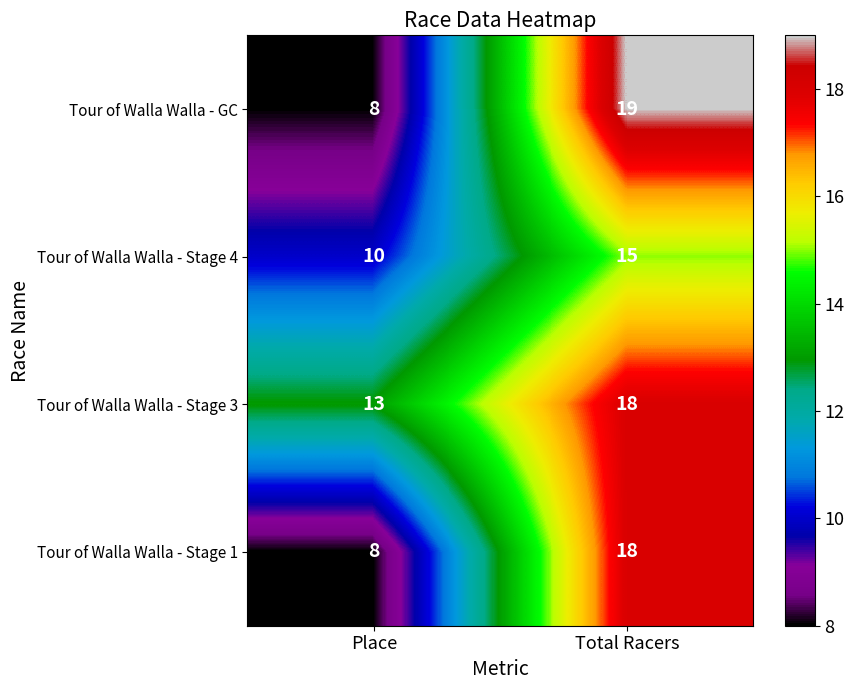

At which category is the sum across all series the highest?

Total Racers